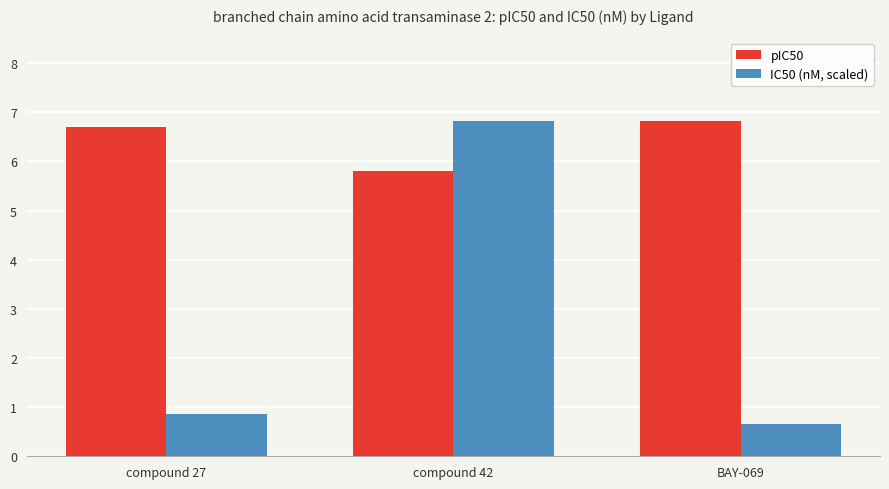

What is the smallest value displayed?

0.7